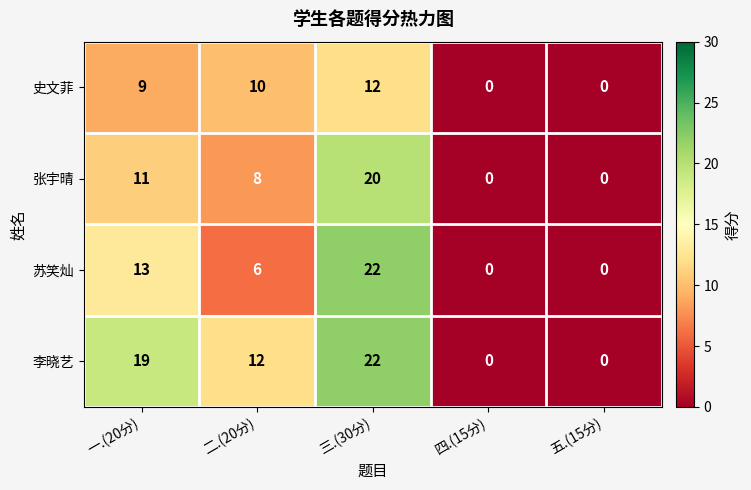

What is the difference between the highest and lowest values at 一.(20分)?

10